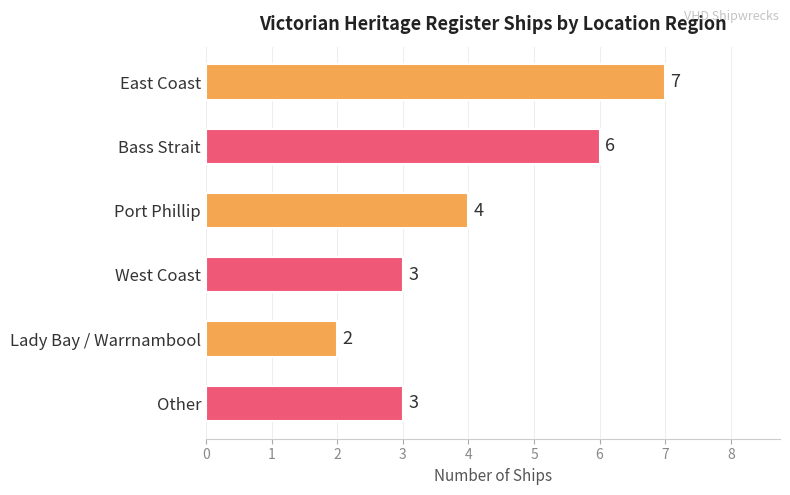

Count the values in the range 3 to 6.

4